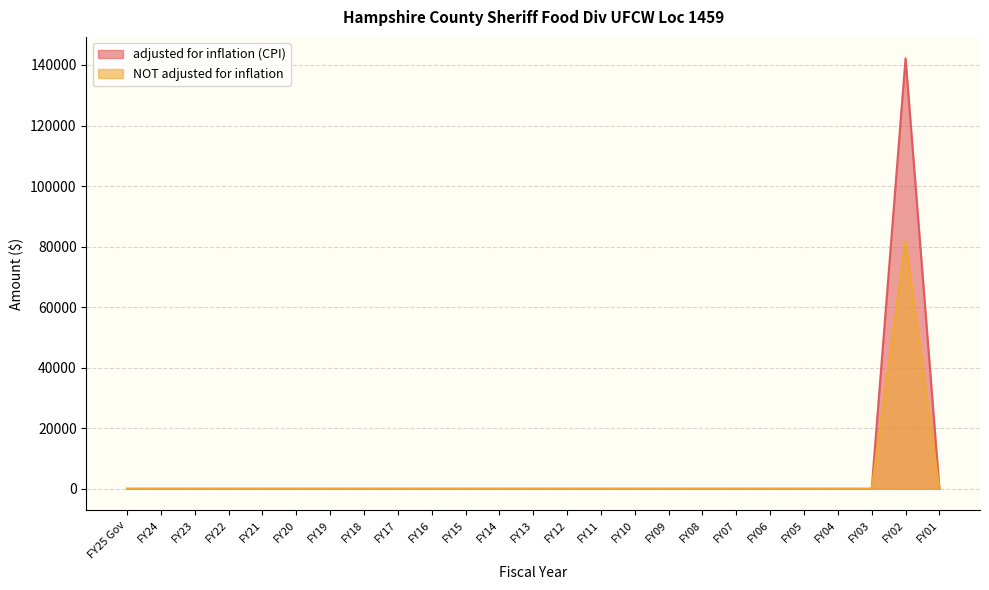

Which label corresponds to the smallest value in the chart?

FY25 Gov